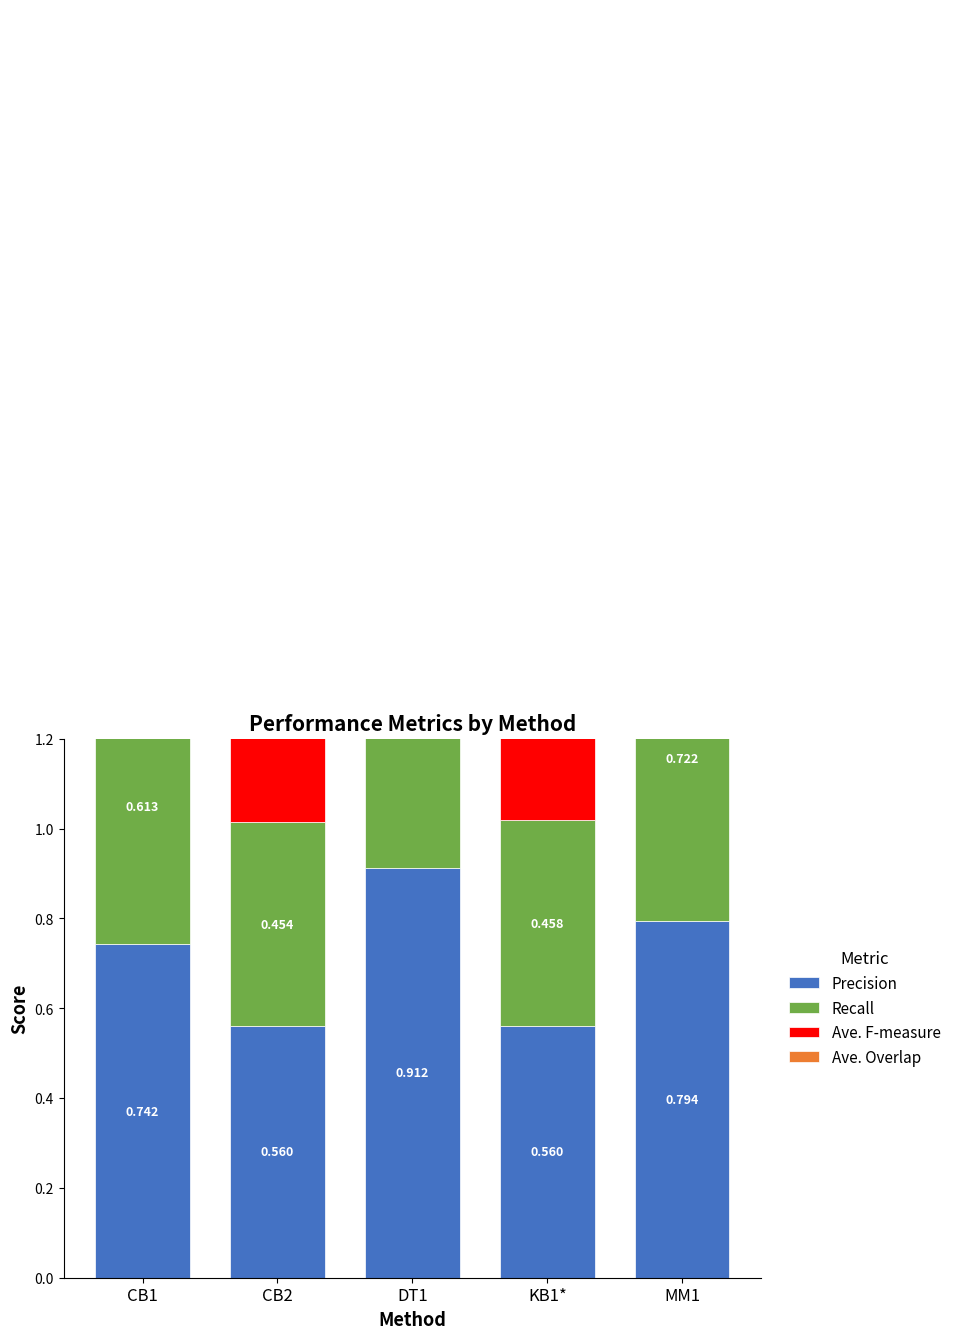

How many series are shown in this chart?

4